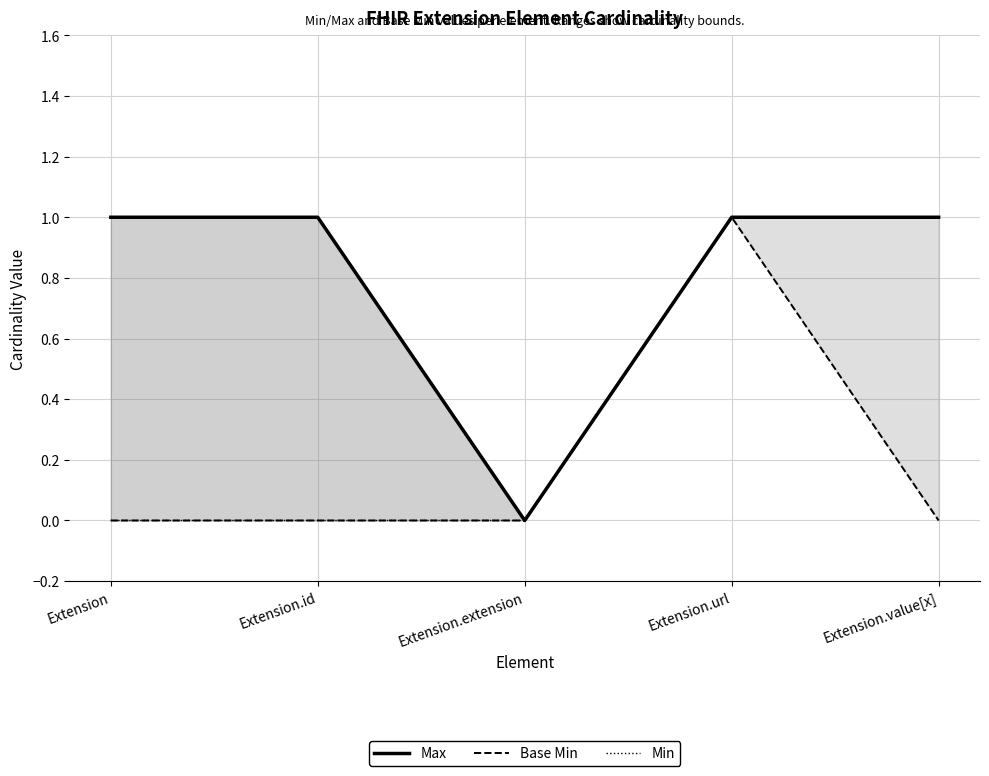

Rank the series by their average value, from highest to lowest.

Max, Min, Base Min